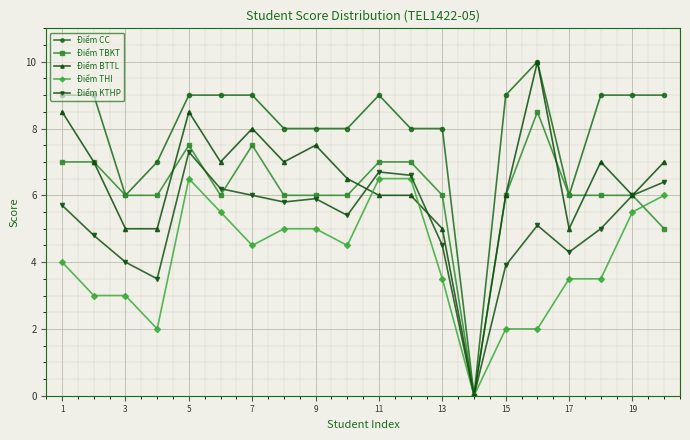

True or false: Điểm TBKT has more than 0 points higher than both neighbors.

True